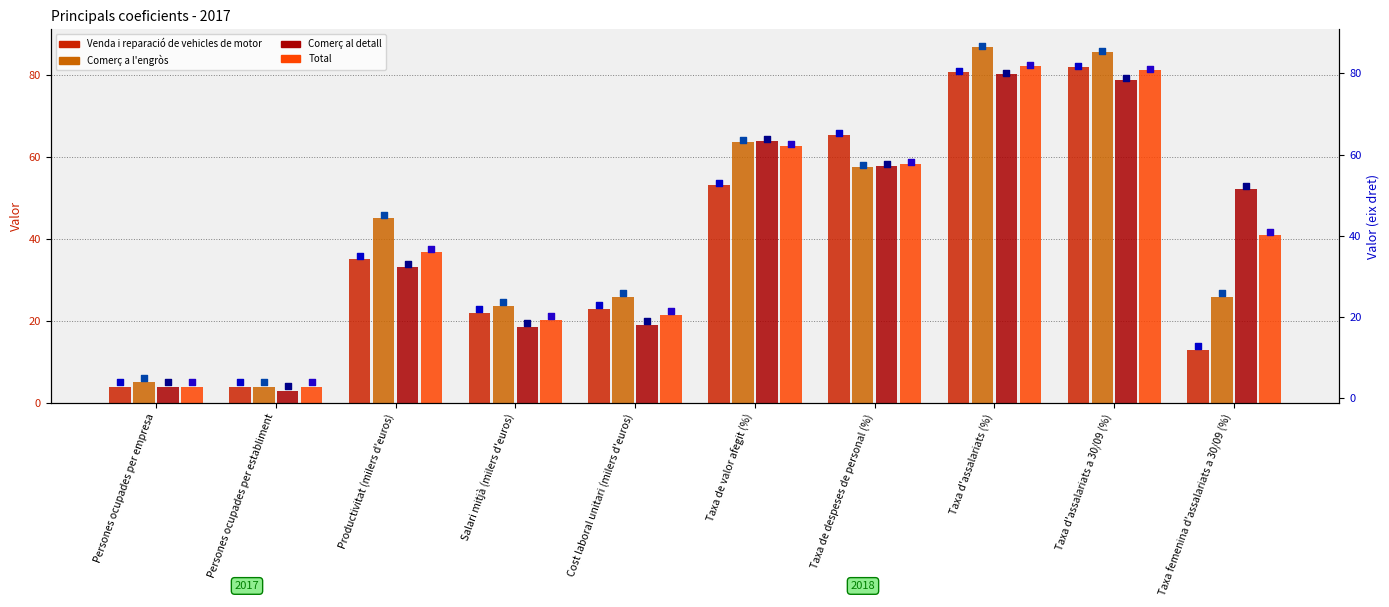

At how many categories does at least one series exceed 74?

2